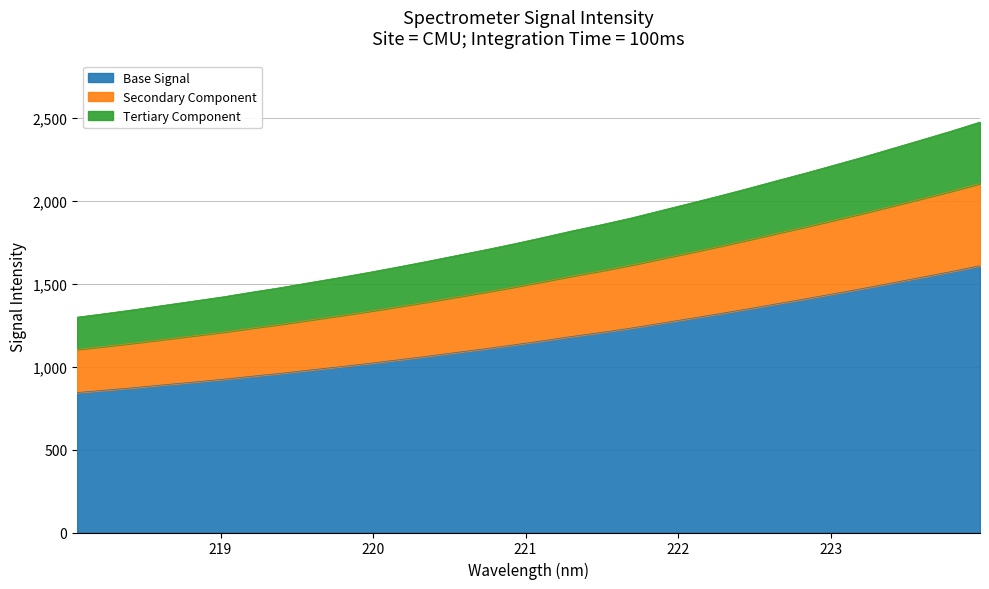

True or false: there are more than 1 points higher than both neighbors.

False